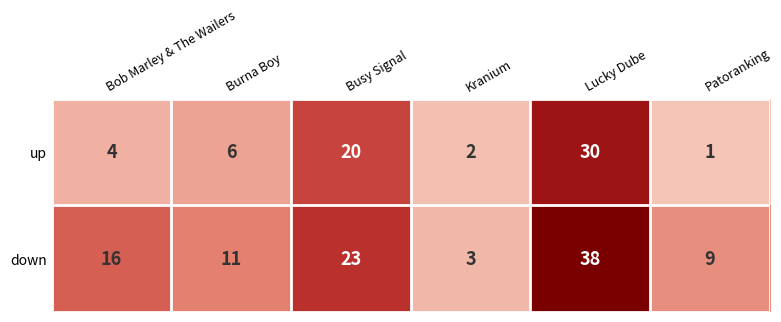

What value does the up series have at Busy Signal, to the nearest 10?

20